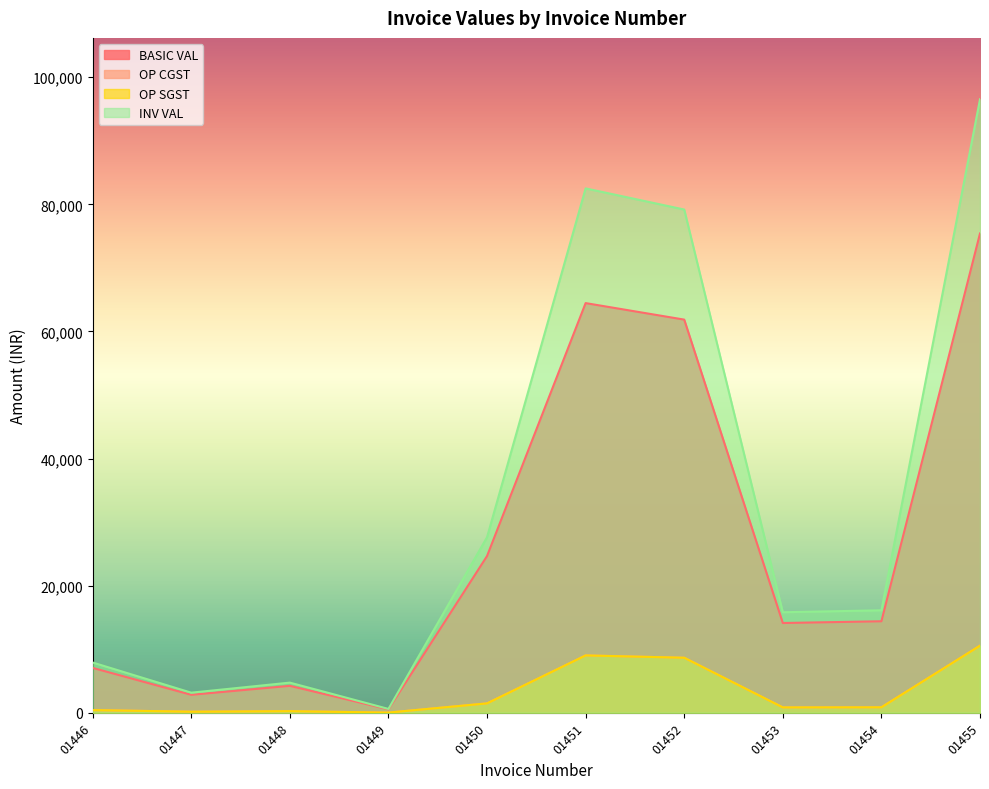

What is the value of the OP SGST point at the 6th from the left?

9025.1